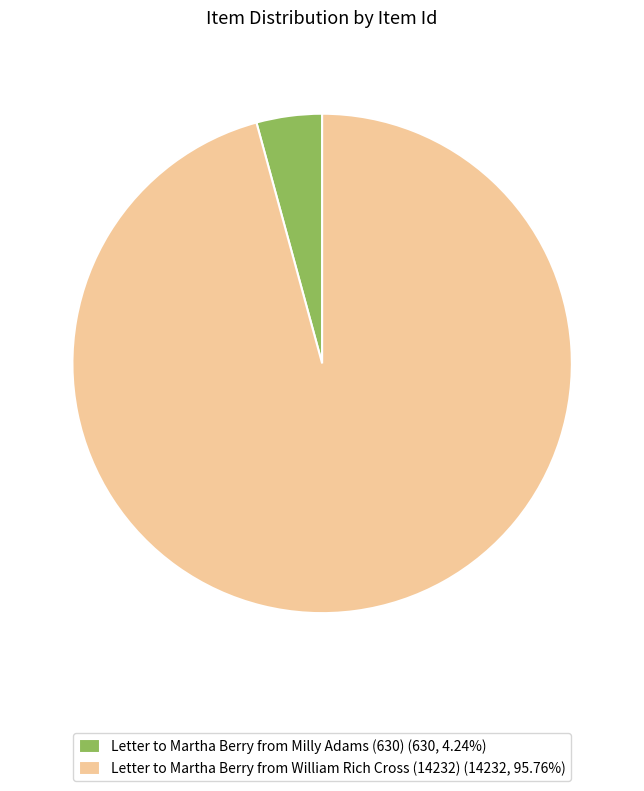

Which category has the biggest portion of the pie?

Letter to Martha Berry from William Rich Cross (14232)